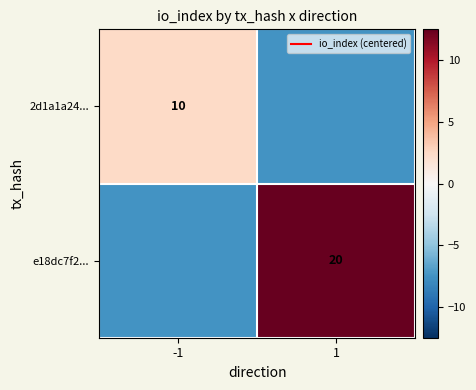

What is the difference between the maximum and minimum values in the 2d1a1a24... series?

10.0